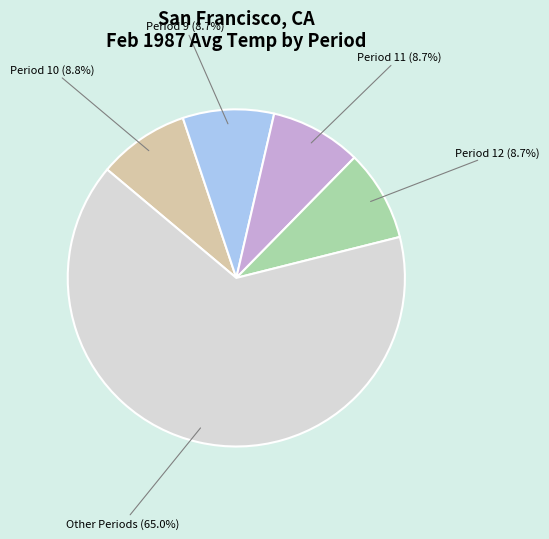

Does Period 12 represent more than half of the total?

No